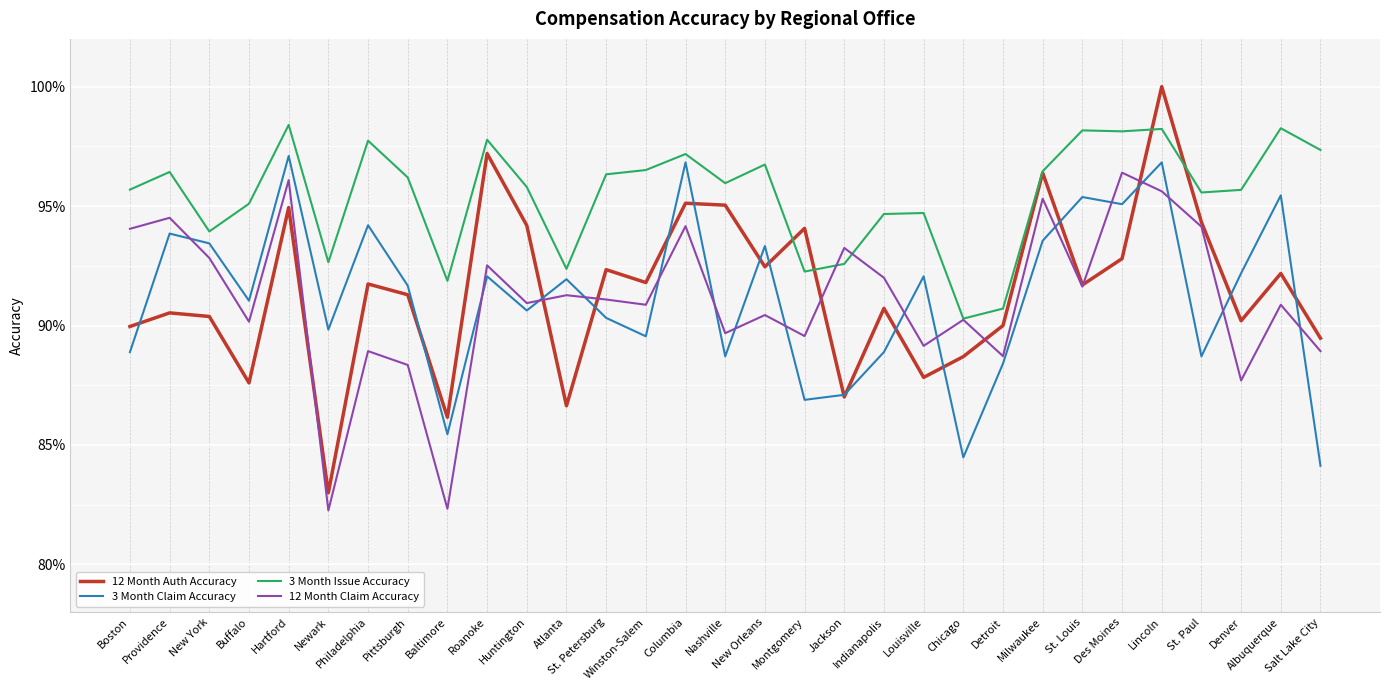

What is the label of the 14th point from the left?

Winston-Salem